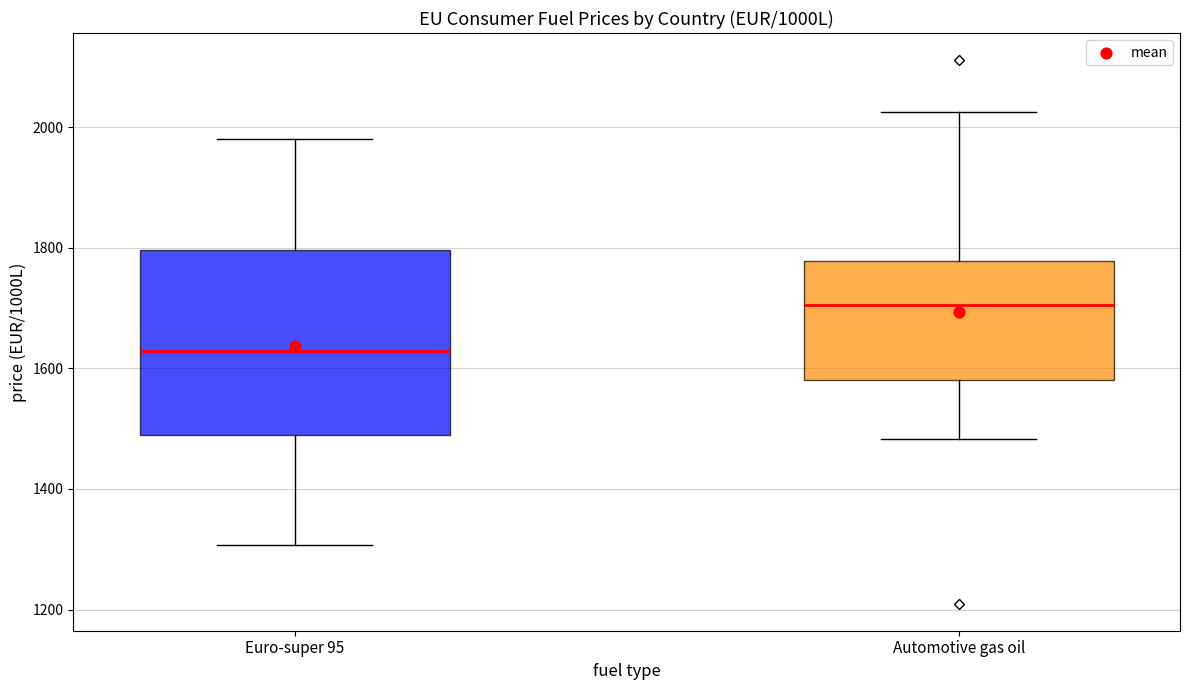

Reading left to right, transcribe this box plot: for each box, give where its median line is, the range the box spans, and where its two whiskers end, as read against the y-axis. The values are not printed on the chart, so give them approximately, as read against the axis.

Euro-super 95: median 1620, box 1480 to 1800, whiskers 1300 to 1980
Automotive gas oil: median 1700, box 1580 to 1780, whiskers 1480 to 2020